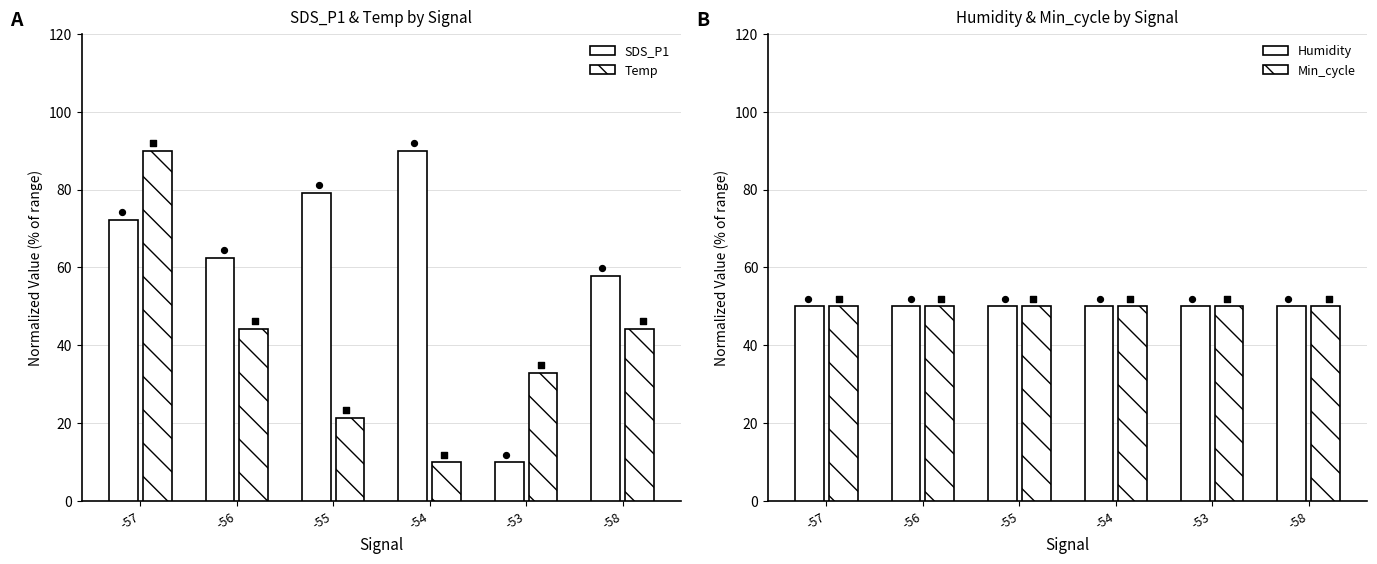

What are all the series names shown in the legend?

SDS_P1, Temp, Humidity, Min_cycle